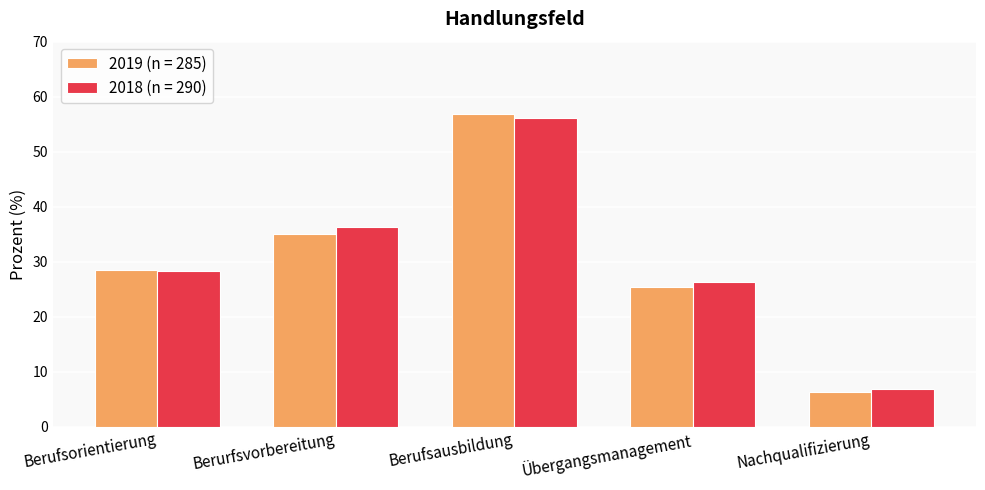

What is the label of the 5th bar from the left?

Nachqualifizierung